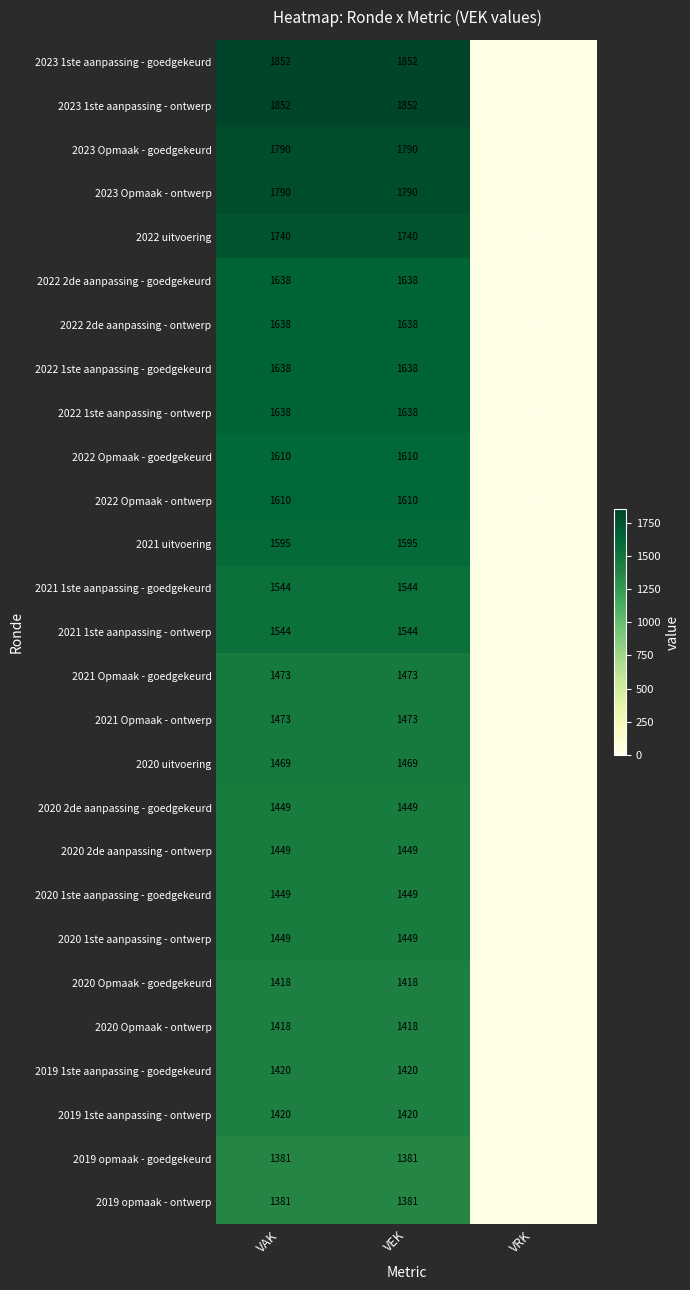

How many distinct data groups are displayed?

27